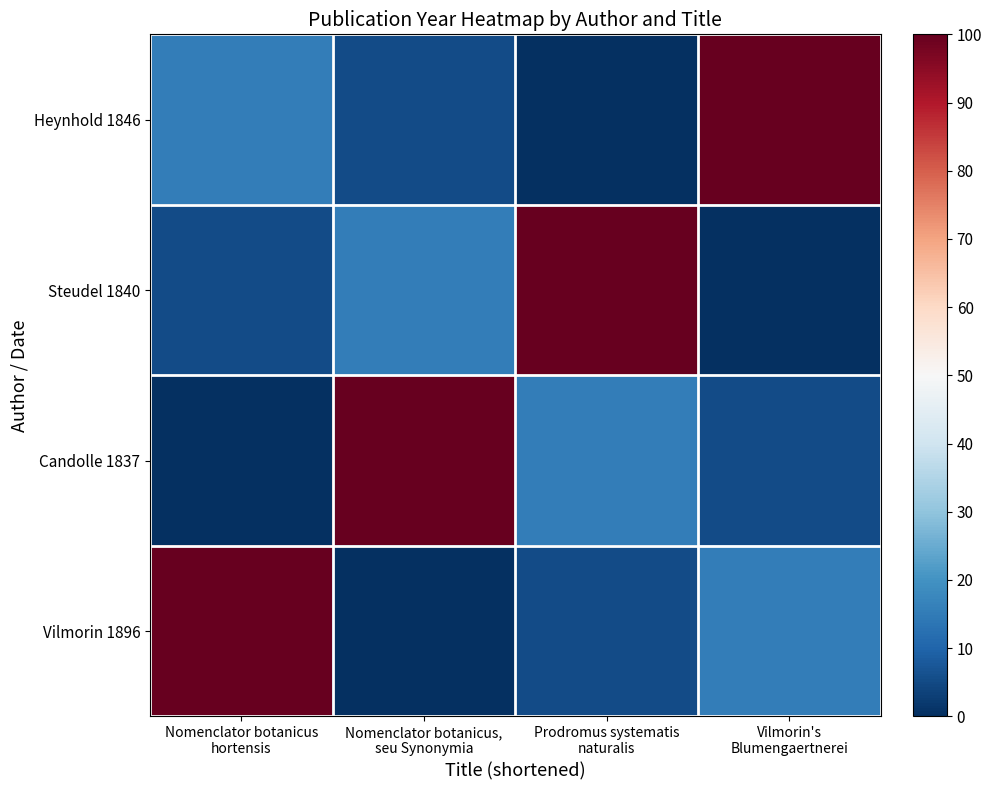

Reading left to right, transcribe all the data shown in this chart.

Heynhold 1846: Nomenclator botanicus
hortensis=15.3	Nomenclator botanicus,
seu Synonymia=5.1	Prodromus systematis
naturalis=0.0	Vilmorin's
Blumengaertnerei=100.0
Steudel 1840: Nomenclator botanicus
hortensis=5.1	Nomenclator botanicus,
seu Synonymia=15.3	Prodromus systematis
naturalis=100.0	Vilmorin's
Blumengaertnerei=0.0
Candolle 1837: Nomenclator botanicus
hortensis=0.0	Nomenclator botanicus,
seu Synonymia=100.0	Prodromus systematis
naturalis=15.3	Vilmorin's
Blumengaertnerei=5.1
Vilmorin 1896: Nomenclator botanicus
hortensis=100.0	Nomenclator botanicus,
seu Synonymia=0.0	Prodromus systematis
naturalis=5.1	Vilmorin's
Blumengaertnerei=15.3